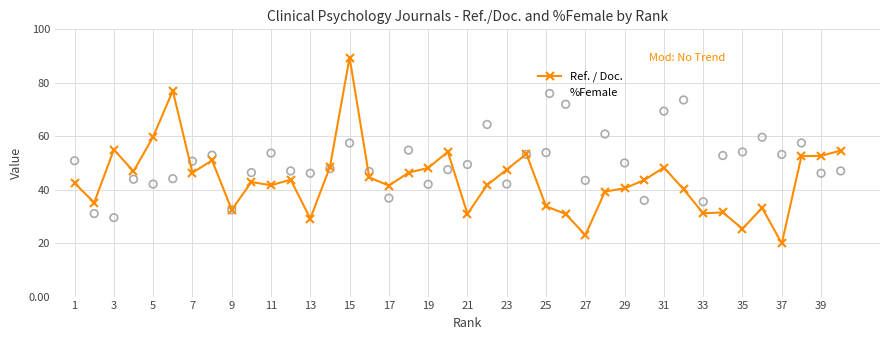

True or false: Ref. / Doc. has more than 1 points higher than both neighbors.

True